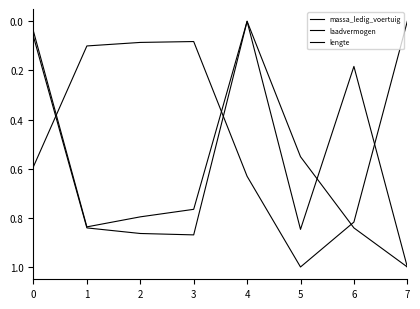

Does the chart have visible grid lines?

No